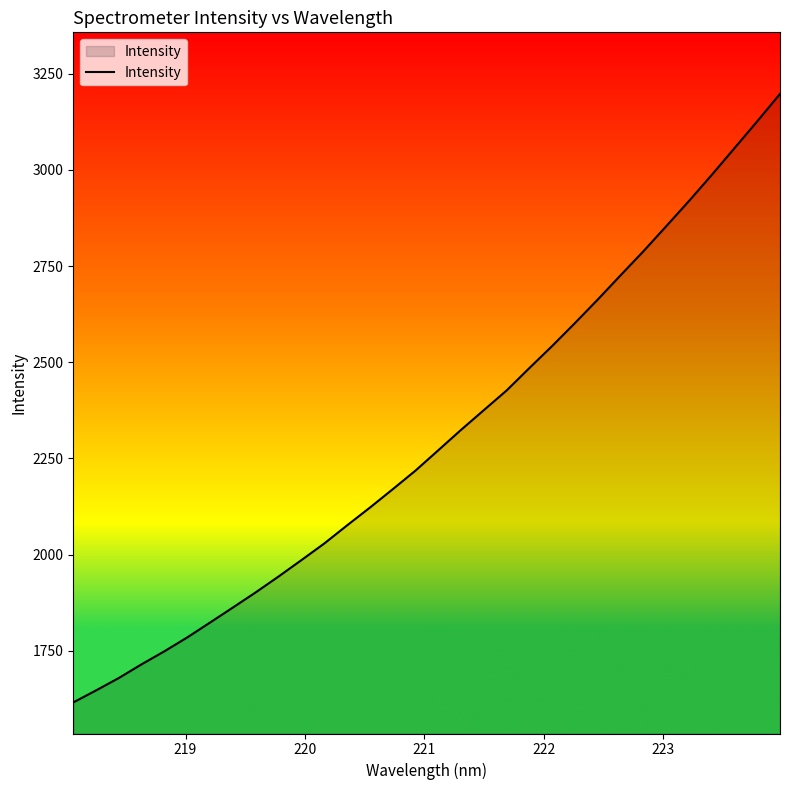

Reading left to right, what are all the values shown in this chart?

1616.4	1647.6	1679.9	1715.6	1749.4	1785.4	1824.1	1863.1	1902.4	1943.6	1986.1	2029.2	2076.2	2122.4	2170.1	2218.5	2271.4	2324.4	2375.7	2426.8	2485.2	2542.4	2602.0	2663.0	2726.0	2788.2	2853.2	2918.8	2986.5	3056.2	3126.0	3197.2